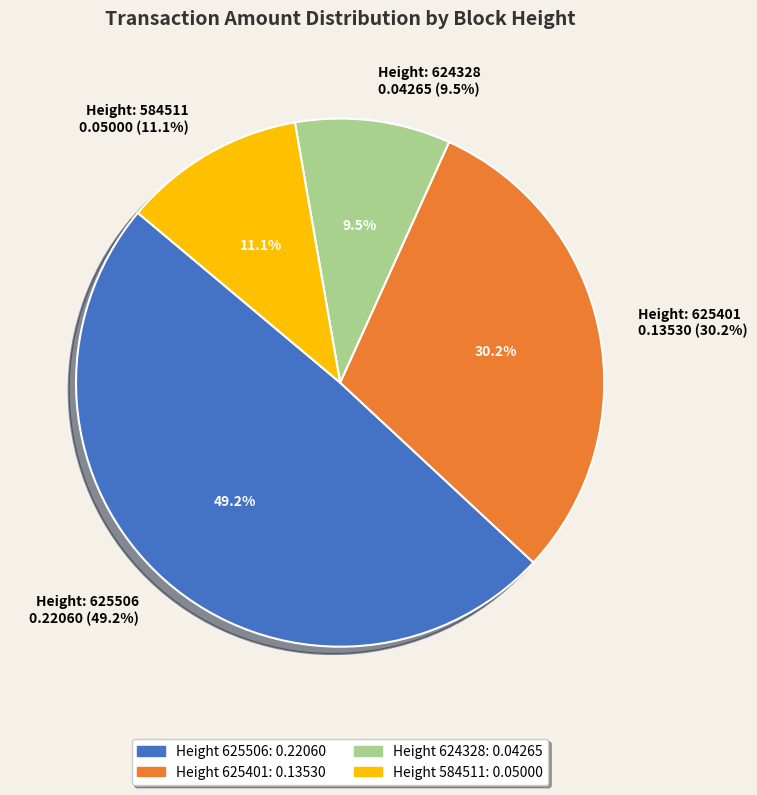

How many slices are in this pie chart?

4